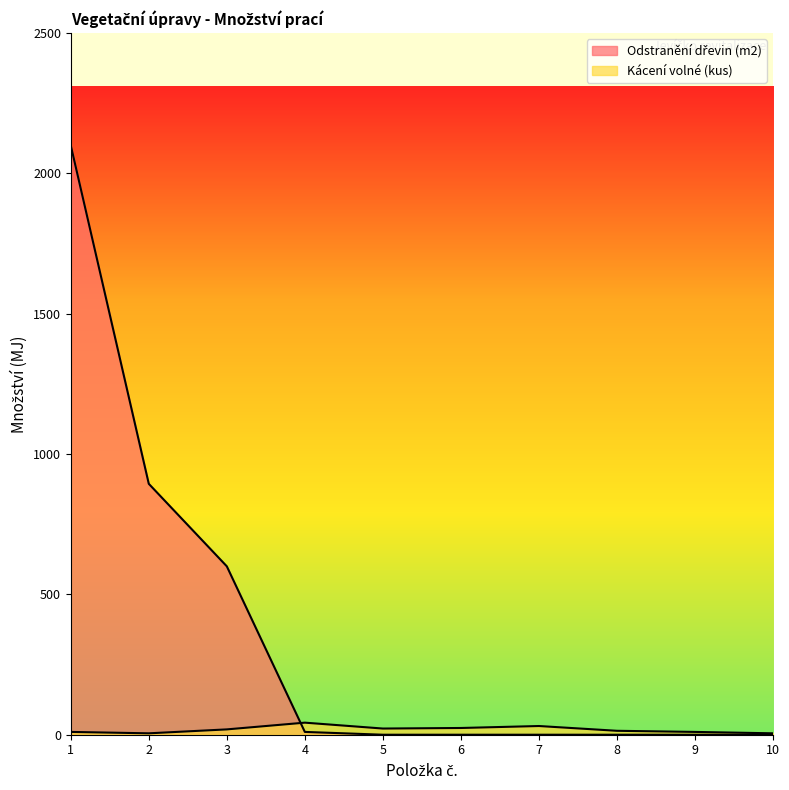

True or false: Odstranění dřevin (m2) has a value of 1184 at 8.

False